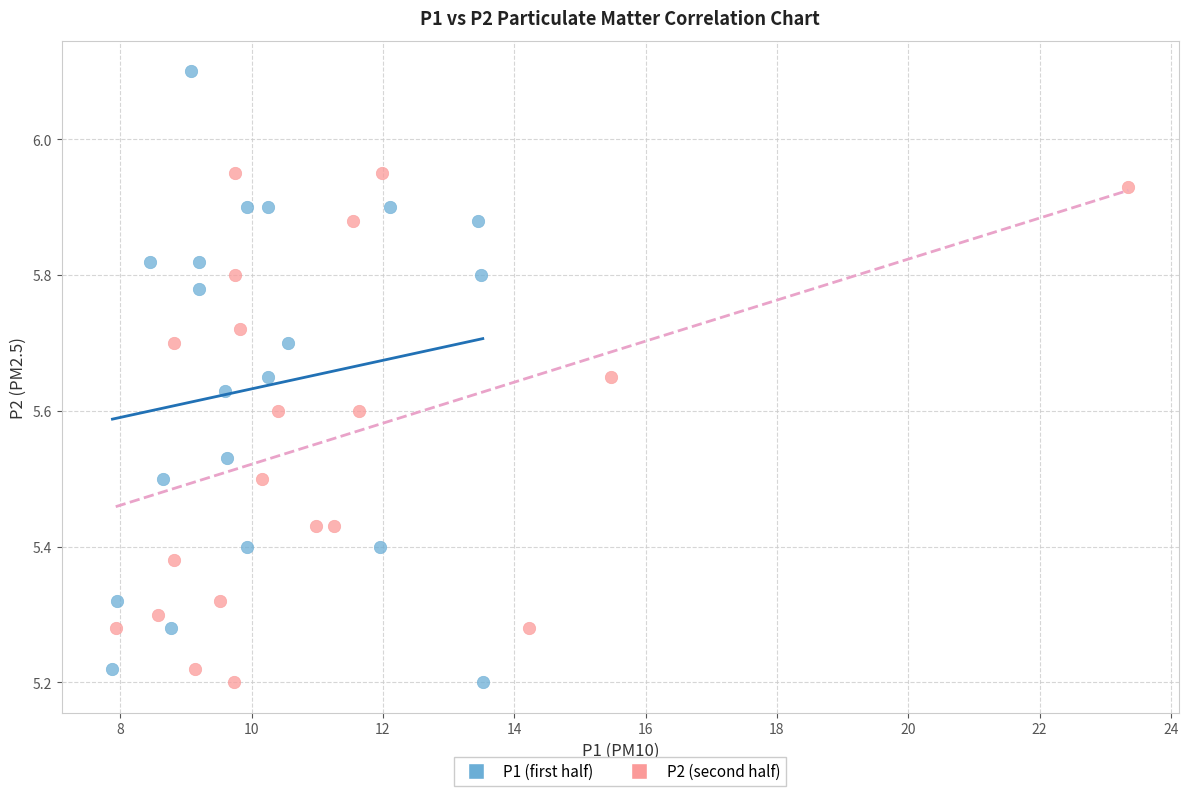

Which series has the widest spread of Y values?

P1 (first half)